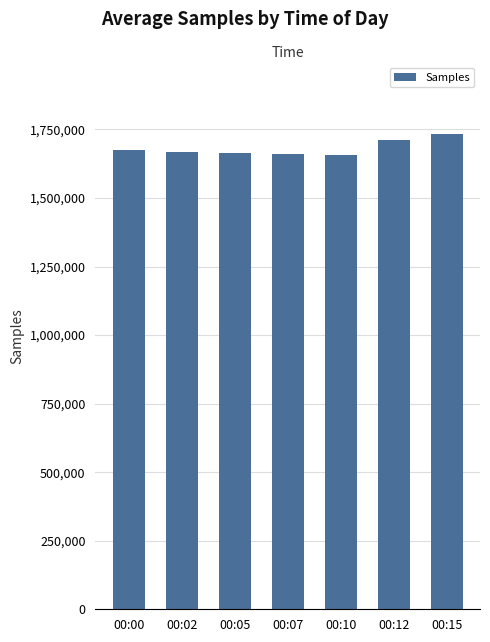

What is the maximum value shown in the chart?

1733965